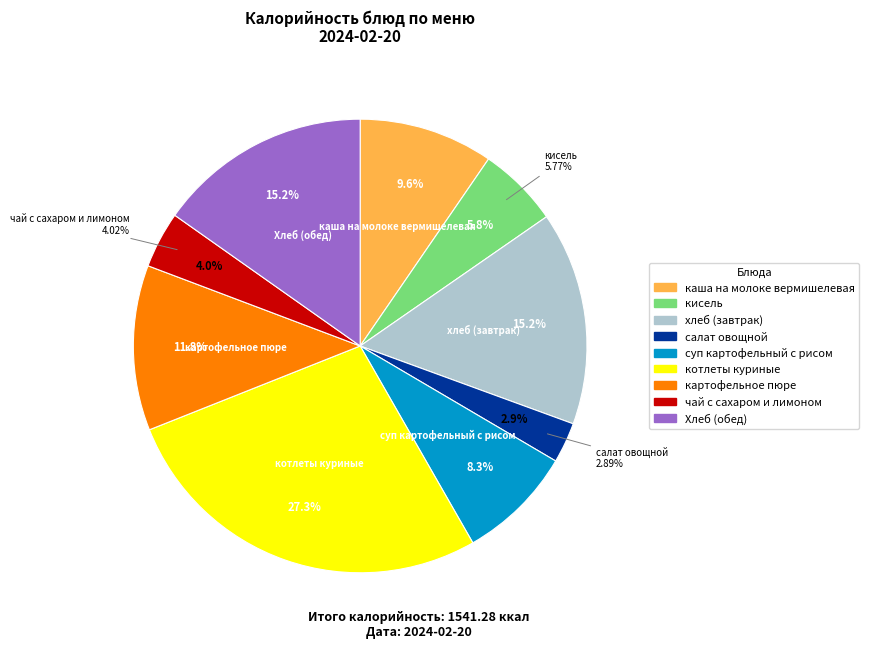

Approximately how many times larger is the value at картофельное пюре compared to Хлеб (обед)?

0.8